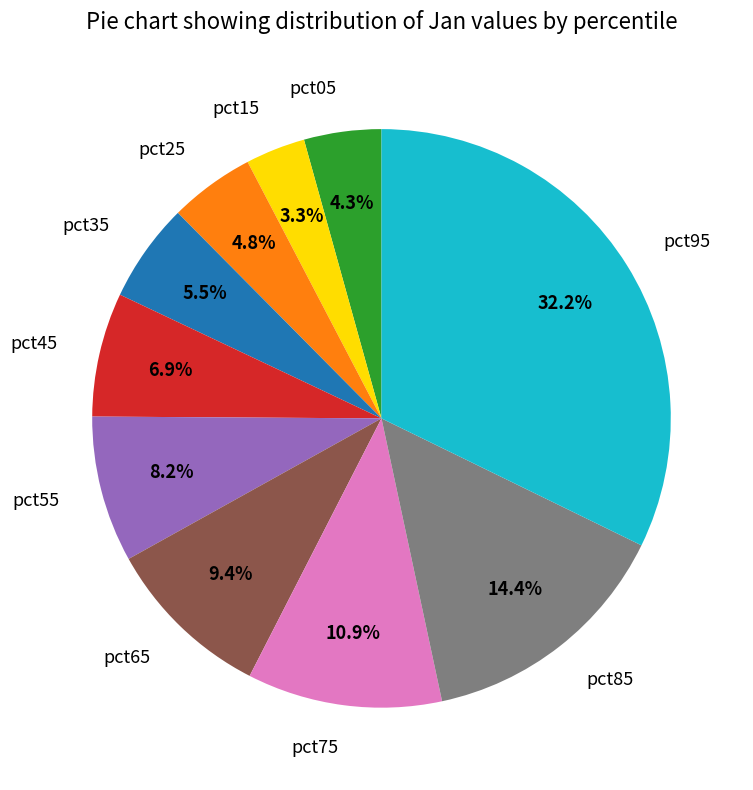

How many slices are in this pie chart?

10